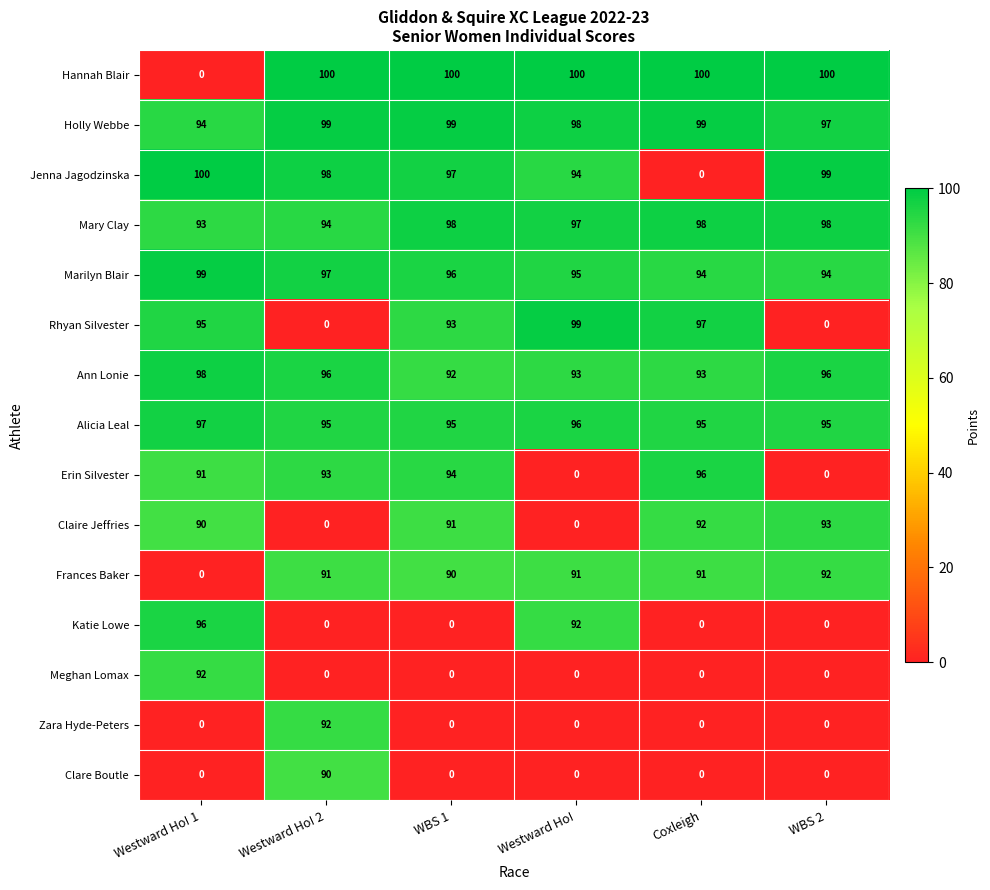

What is the difference between the maximum and minimum values in the Marilyn Blair series?

5